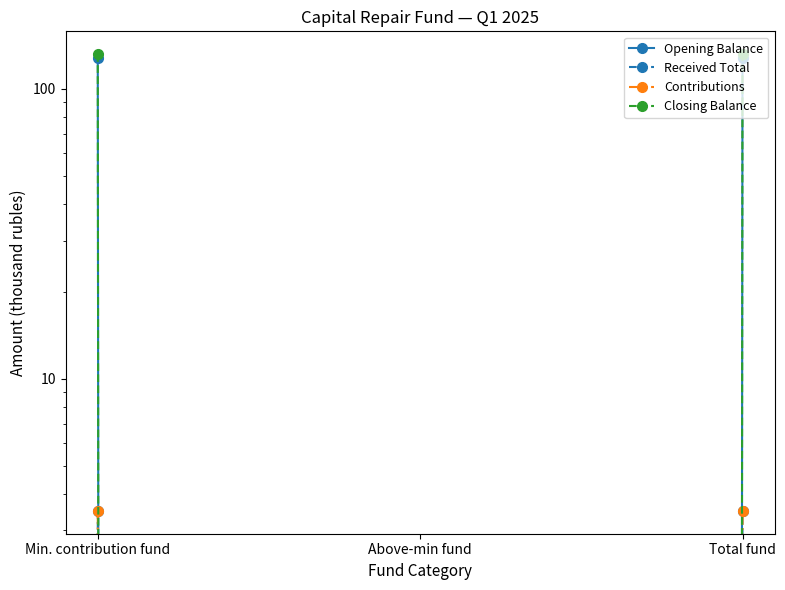

What is the maximum value for Closing Balance?

131.9